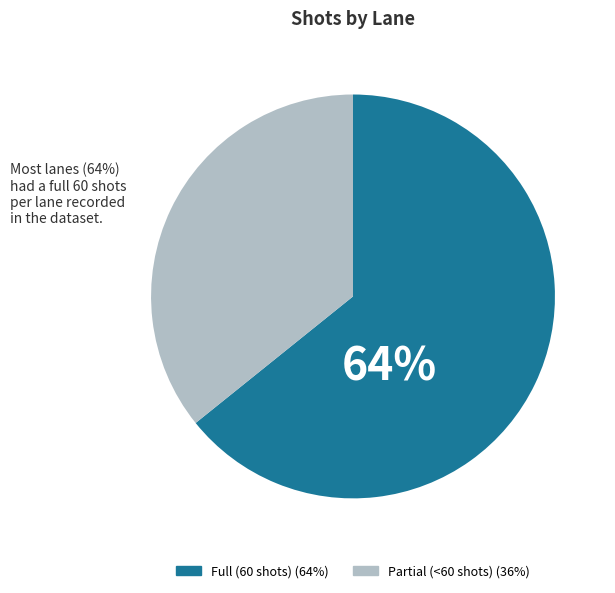

Is there a majority slice in this chart?

Yes